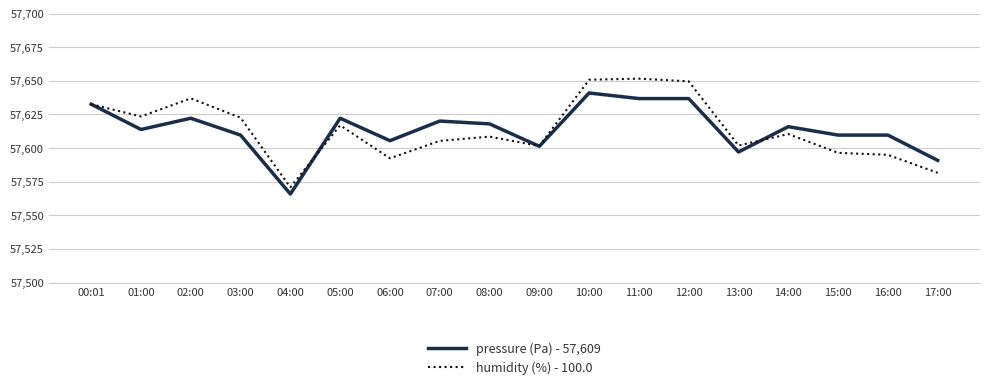

List the series in order of their peak value, highest first.

humidity (%) - 100.0, pressure (Pa) - 57,609